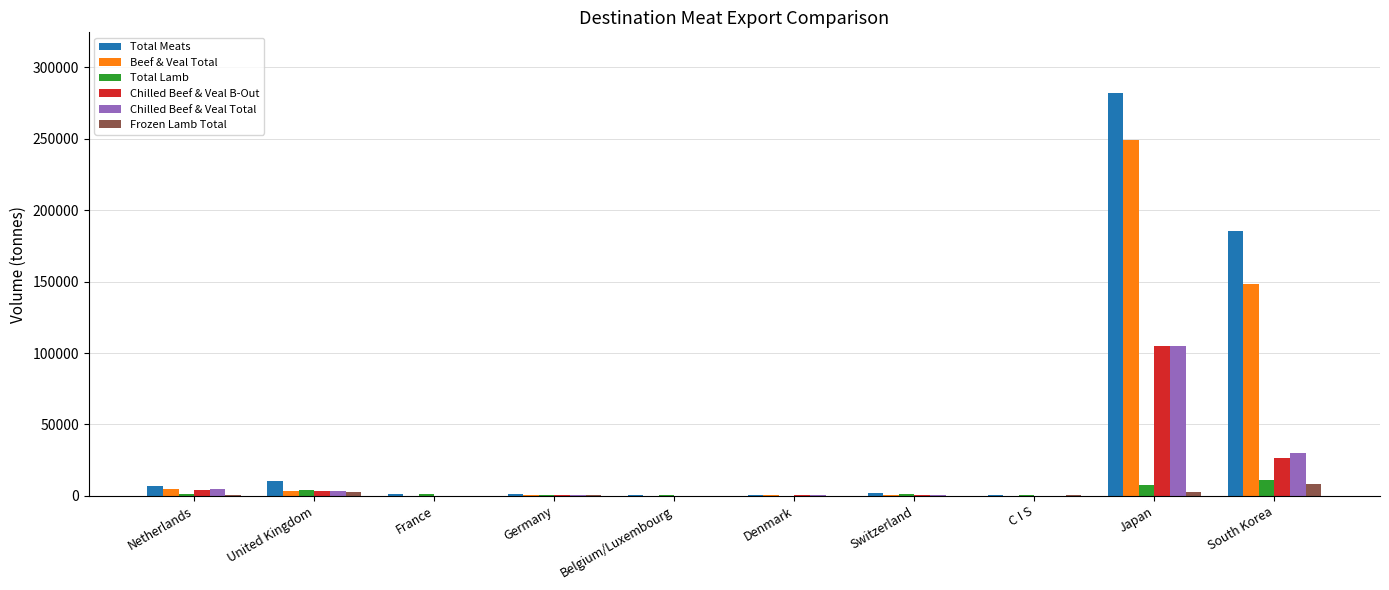

What is the maximum value for Total Lamb?

11329.3